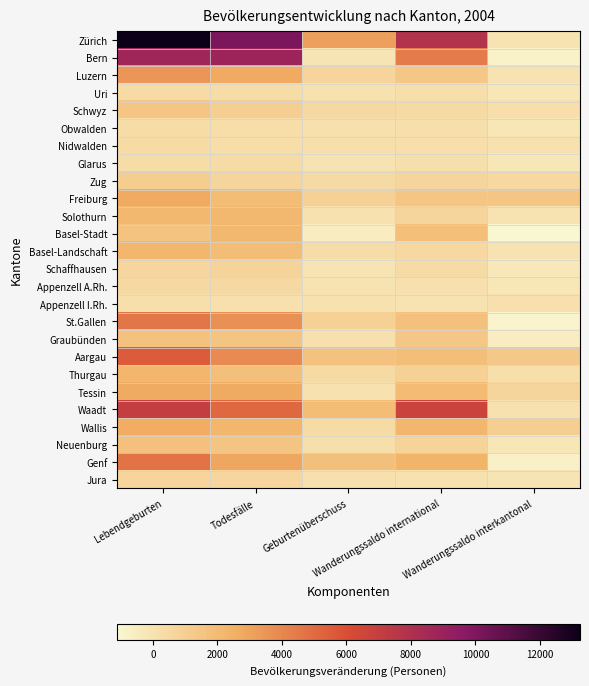

At how many categories does at least one series exceed 1541?

4